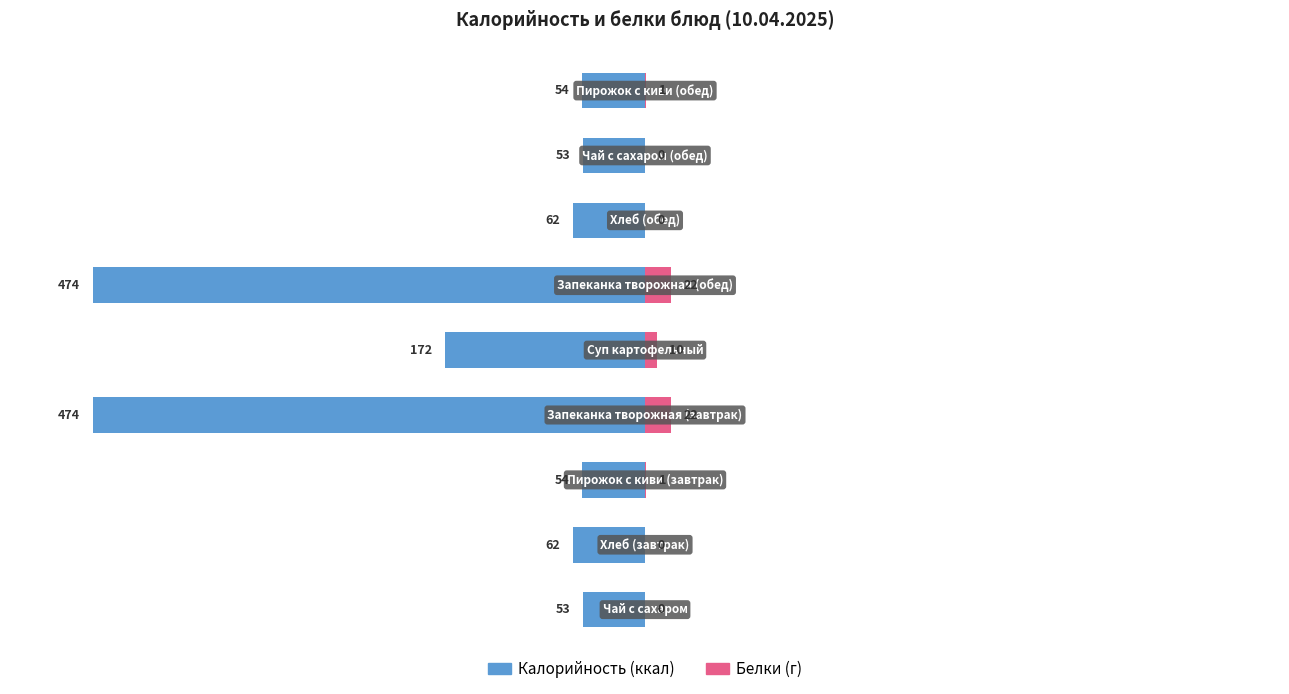

Between 0 and 2, which series saw the biggest shift?

Калорийность